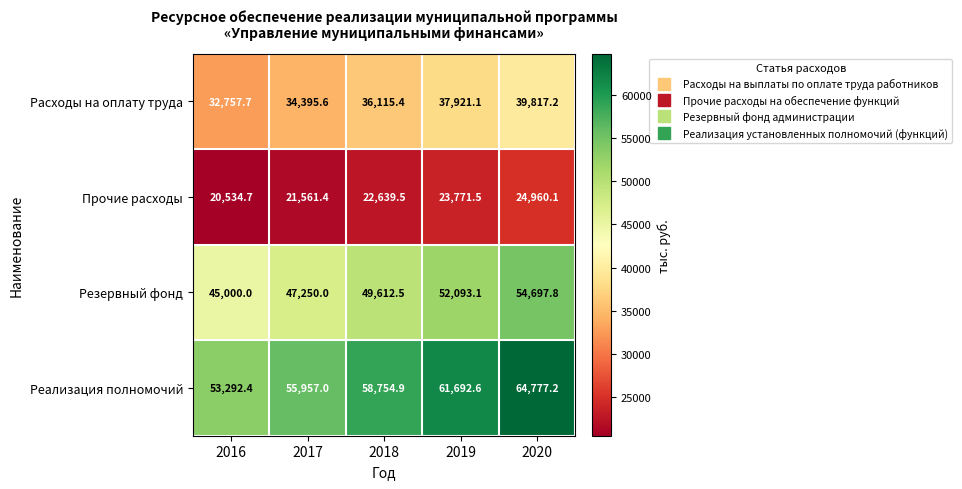

Between 2018 and 2019, which series saw the biggest shift?

Реализация полномочий